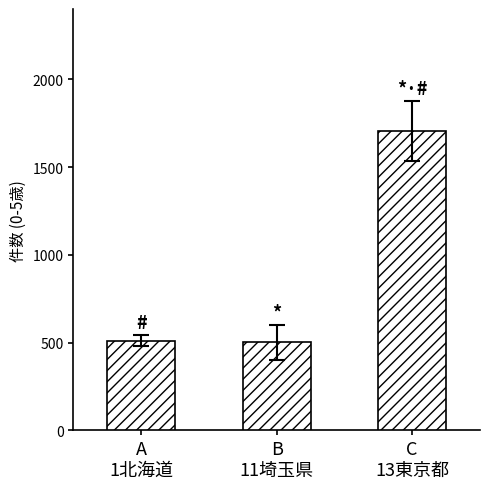

At which label is the value closest to 1103?

A
1北海道